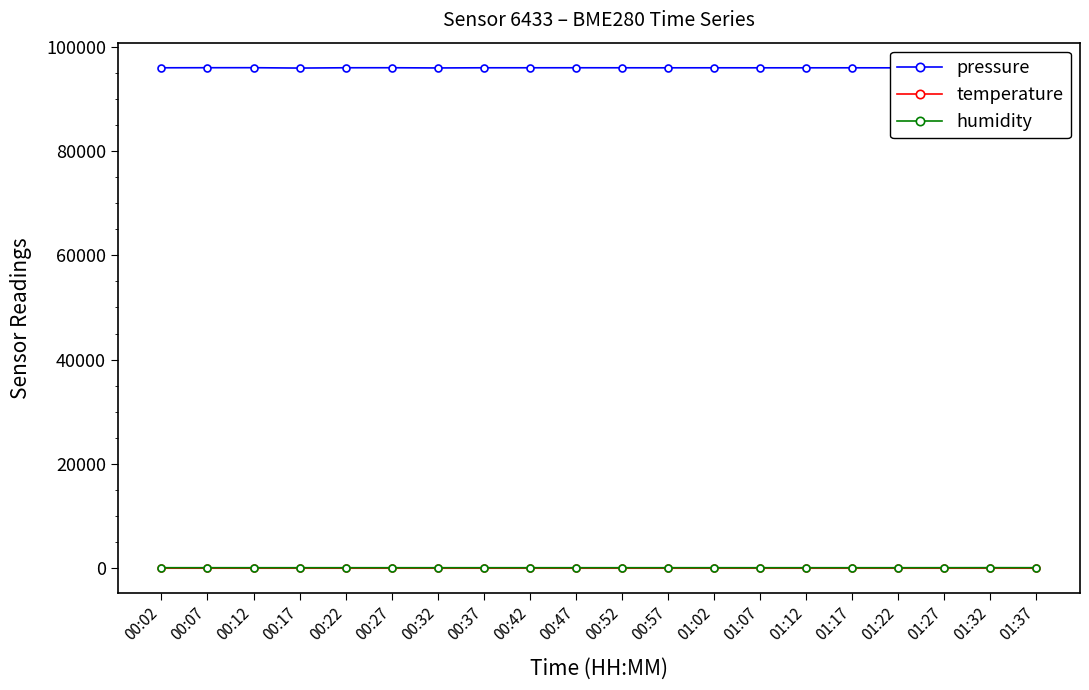

Does the chart display data point markers on the line(s)?

Yes